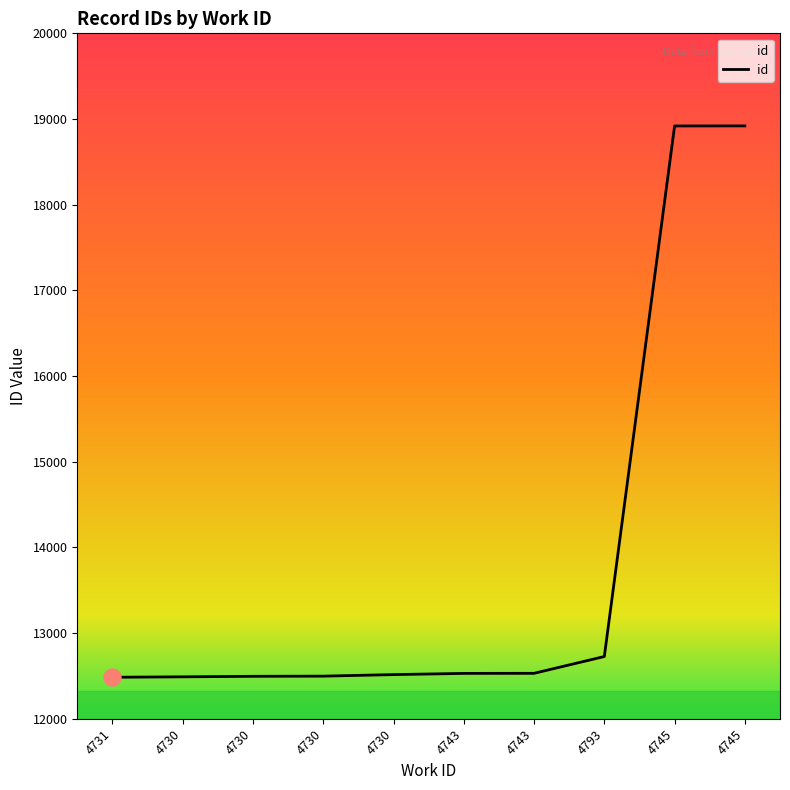

What is the change in value from 4730 to 4745?

+6423